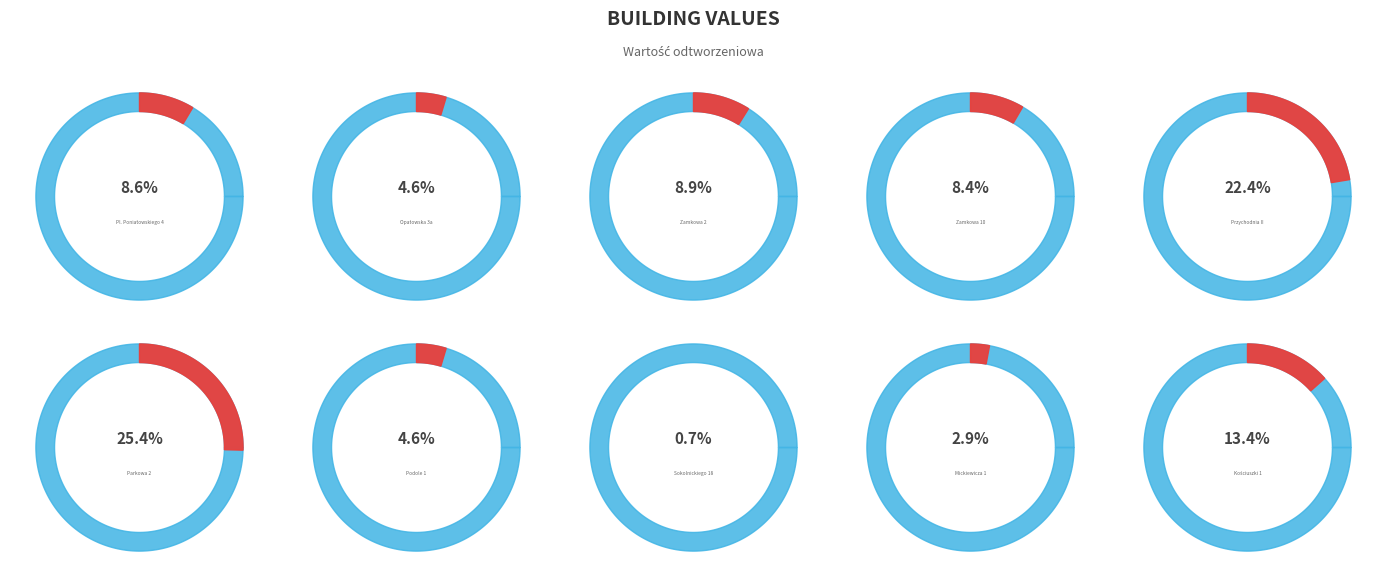

To the nearest percent, what portion does 110 represent?

5%